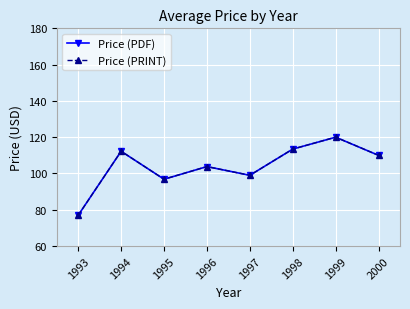

How many lines are shown in the chart?

2